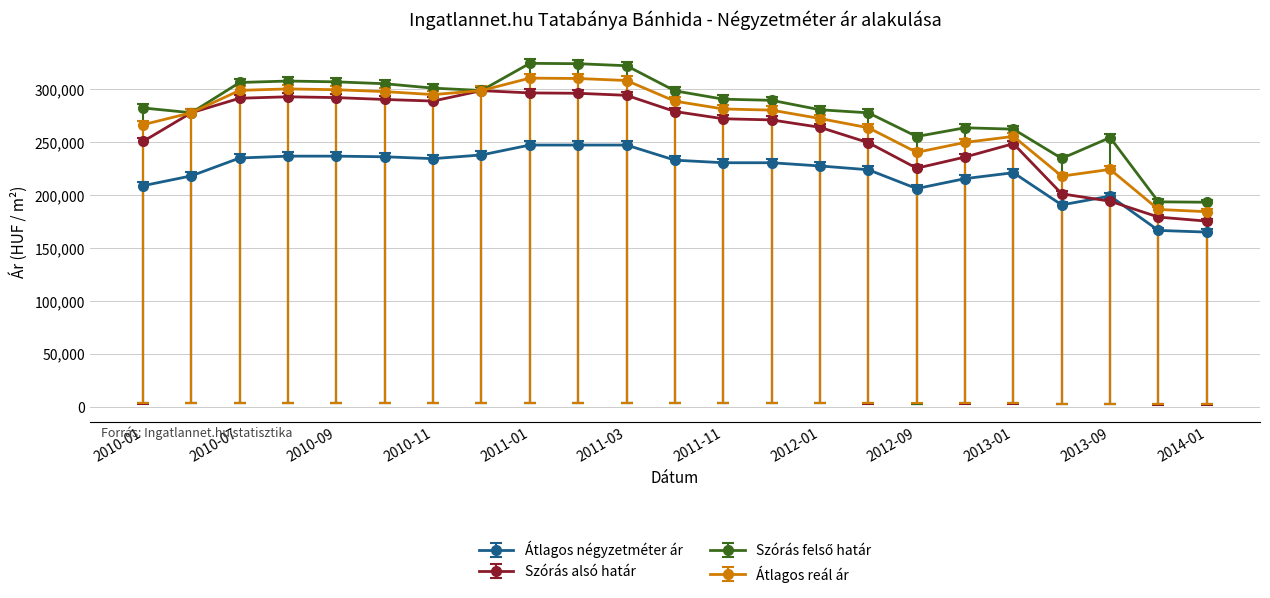

True or false: Átlagos reál ár and Átlagos négyzetméter ár intersect in this chart.

False